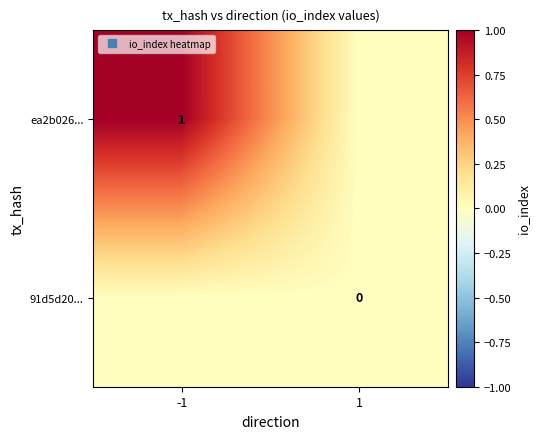

At which label is 91d5d20... closest to 0?

-1